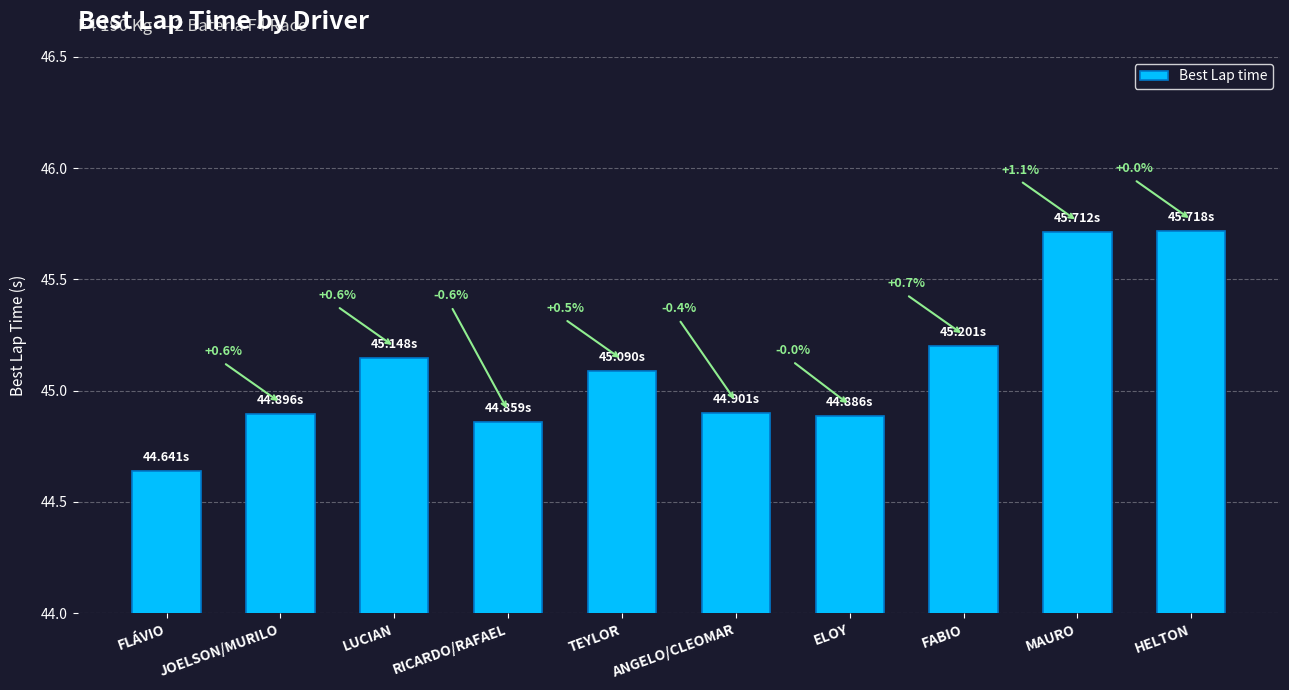

What is the difference between the second highest and minimum values?

1.1